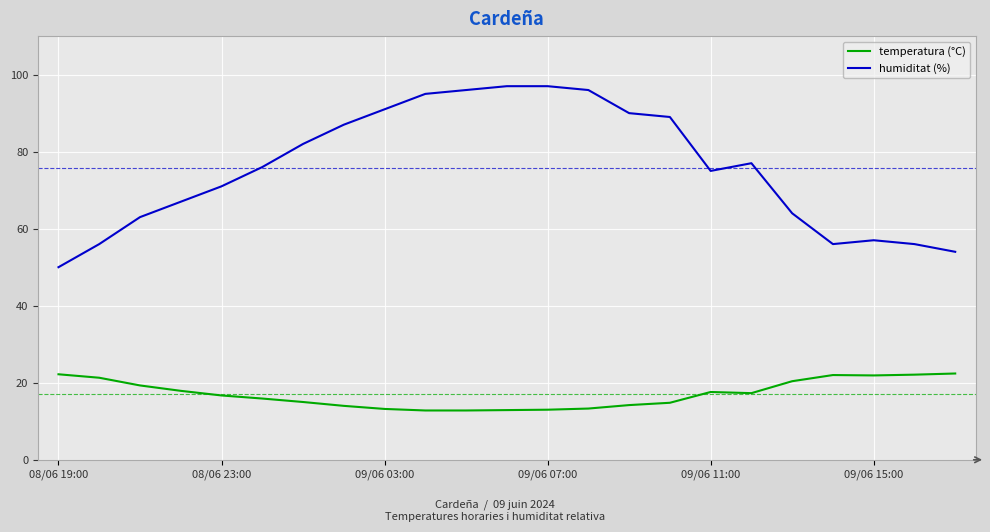

Which series has the widest spread of values?

humiditat (%)